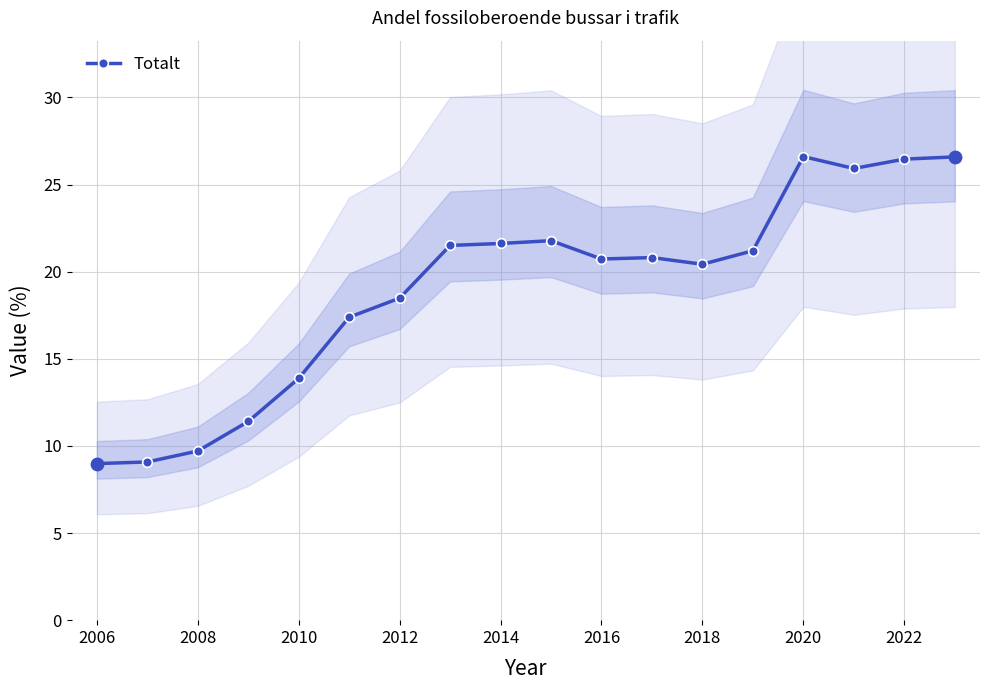

What is the lowest value of the Totalt series?

9.0